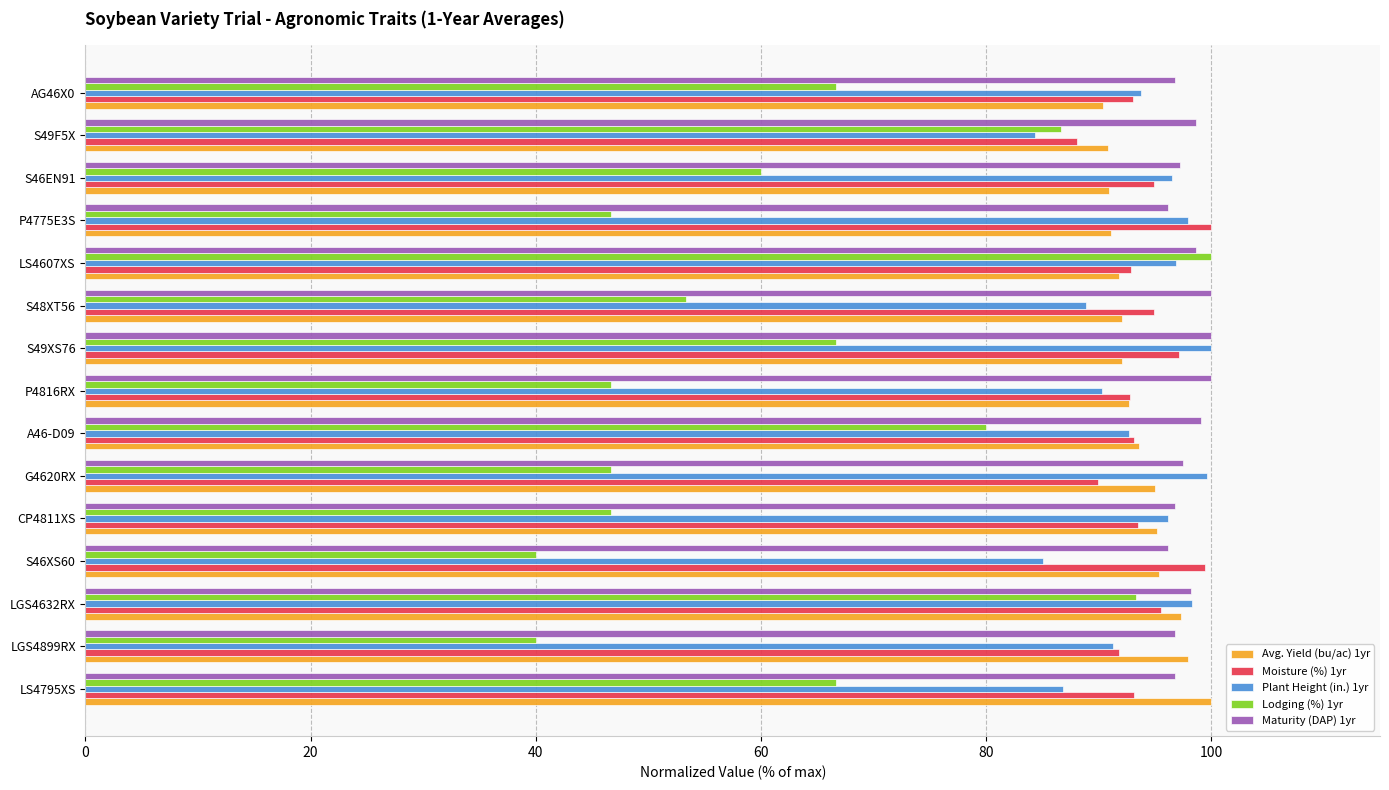

Which series has the widest spread of values?

Lodging (%) 1yr